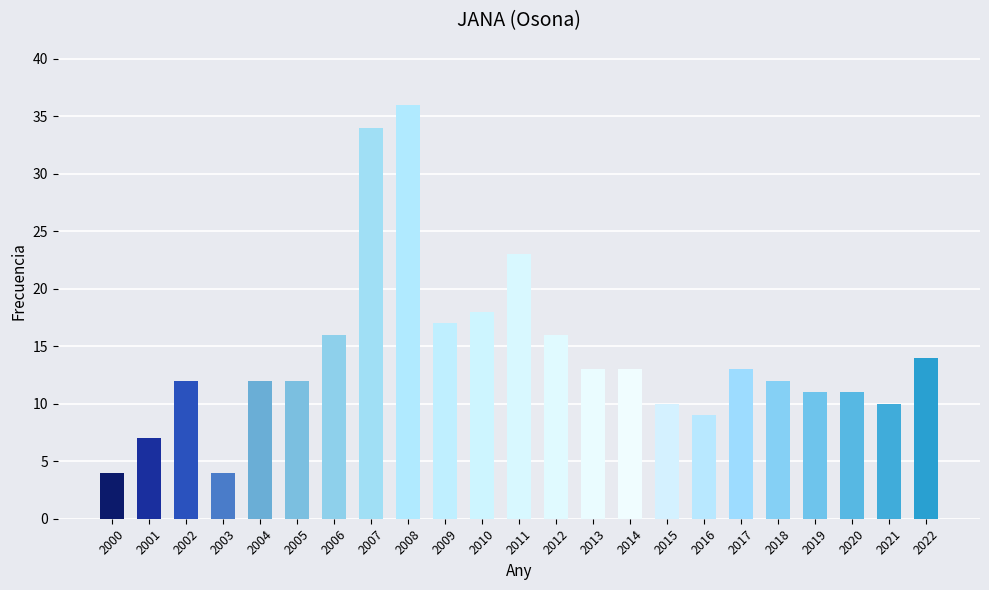

The value at 2011 is 33. True or false?

False